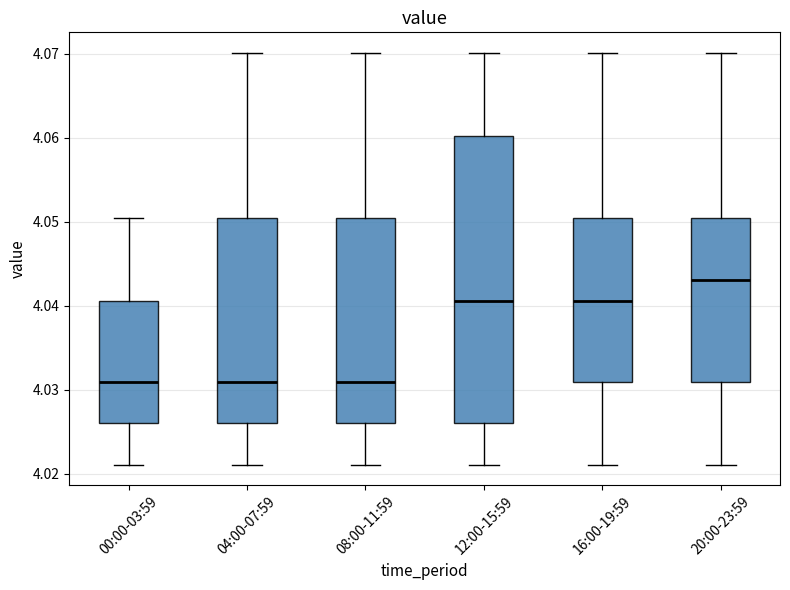

Reading left to right, read every box against the y-axis: the position of its median line, the range the box covers, and the ends of its whiskers. The values are not printed on the chart, so give them approximately, as read against the axis.

00:00-03:59: median 4.031, box 4.026 to 4.041, whiskers 4.021 to 4.050
04:00-07:59: median 4.031, box 4.026 to 4.050, whiskers 4.021 to 4.070
08:00-11:59: median 4.031, box 4.026 to 4.050, whiskers 4.021 to 4.070
12:00-15:59: median 4.041, box 4.026 to 4.060, whiskers 4.021 to 4.070
16:00-19:59: median 4.041, box 4.031 to 4.050, whiskers 4.021 to 4.070
20:00-23:59: median 4.043, box 4.031 to 4.050, whiskers 4.021 to 4.070